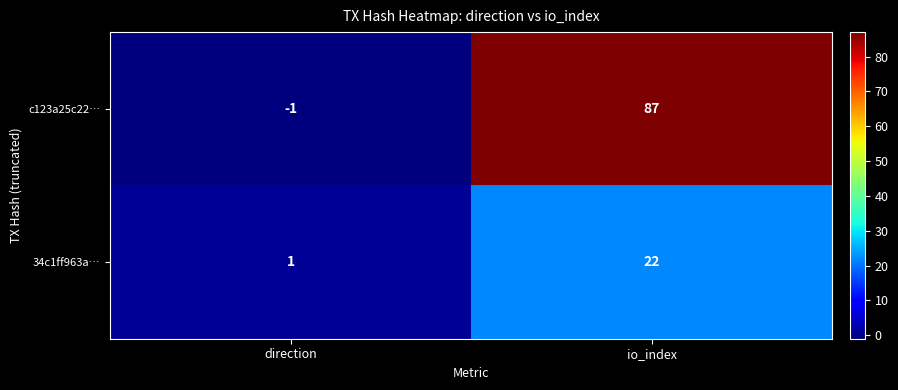

What is the average value of the c123a25c22… series?

43